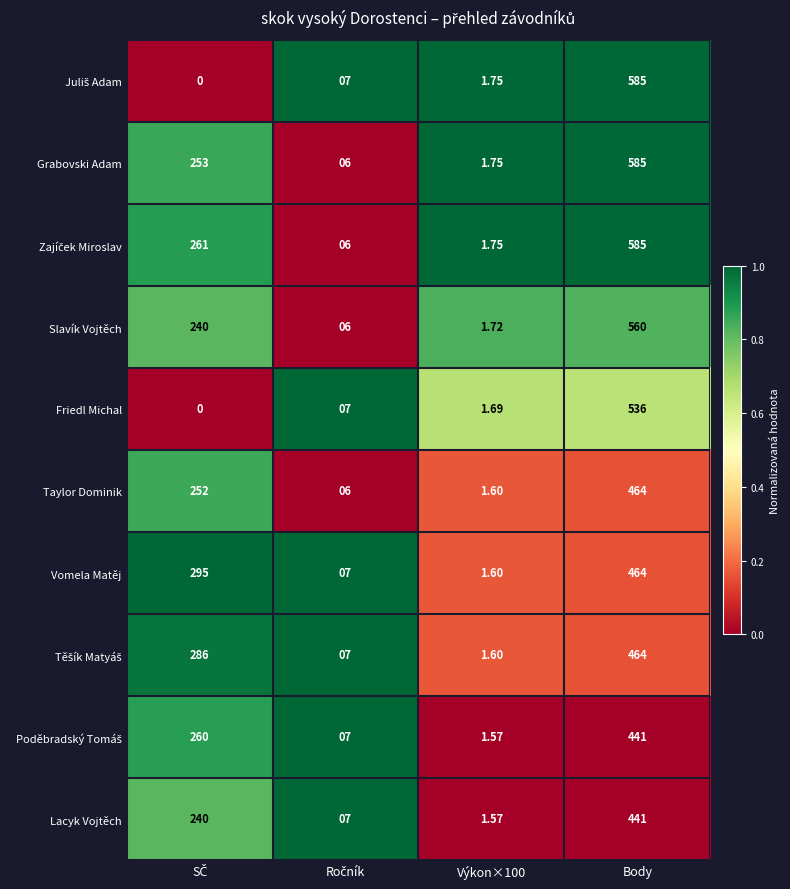

At which category is the sum across all series the highest?

Body